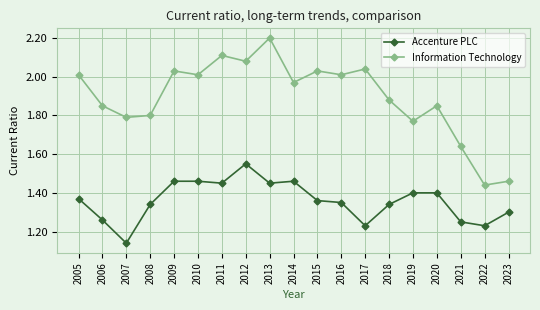

True or false: Information Technology has more than 0 interior local peaks.

True